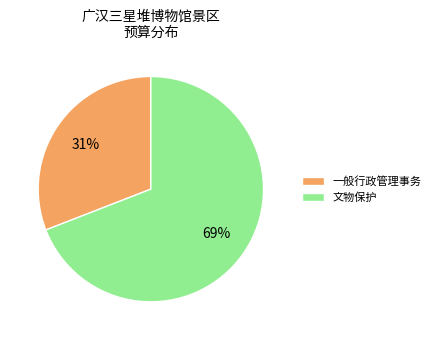

Do 文物保护 and 一般行政管理事务 together represent more than half of the pie?

Yes